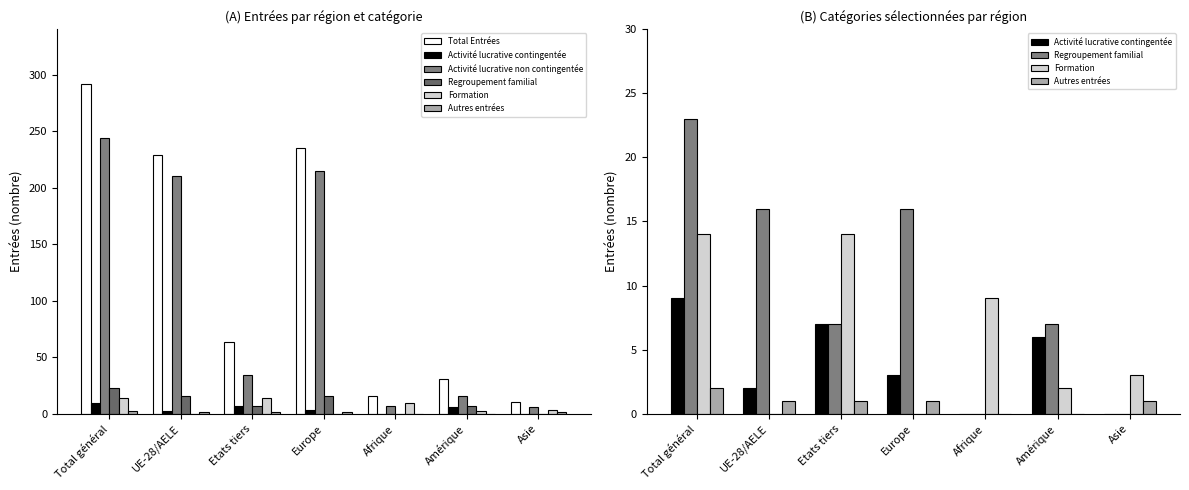

How many values in the Regroupement familial series exceed 7?

3